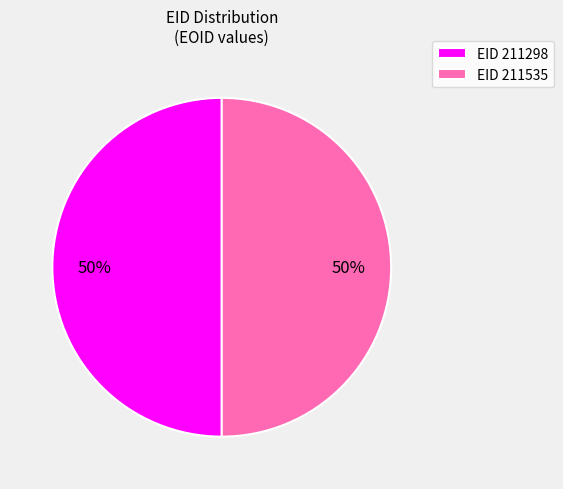

Is it true that EID 211298 is 50% of the pie?

True